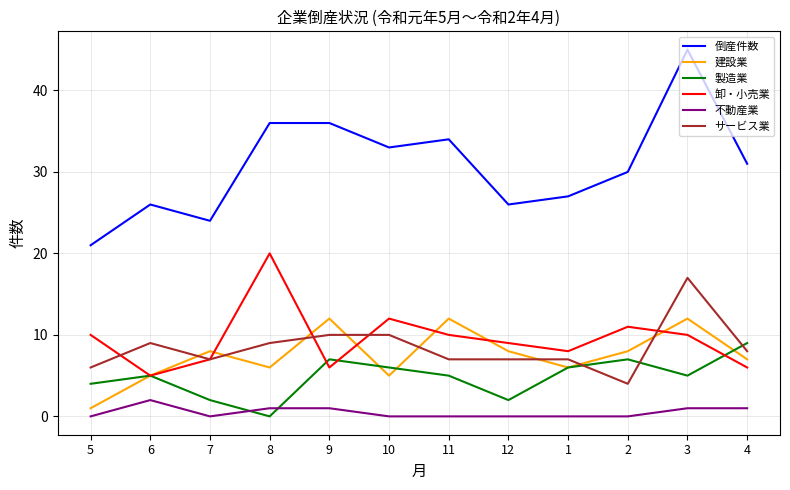

The value of 倒産件数 at 7 is 15. True or false?

False